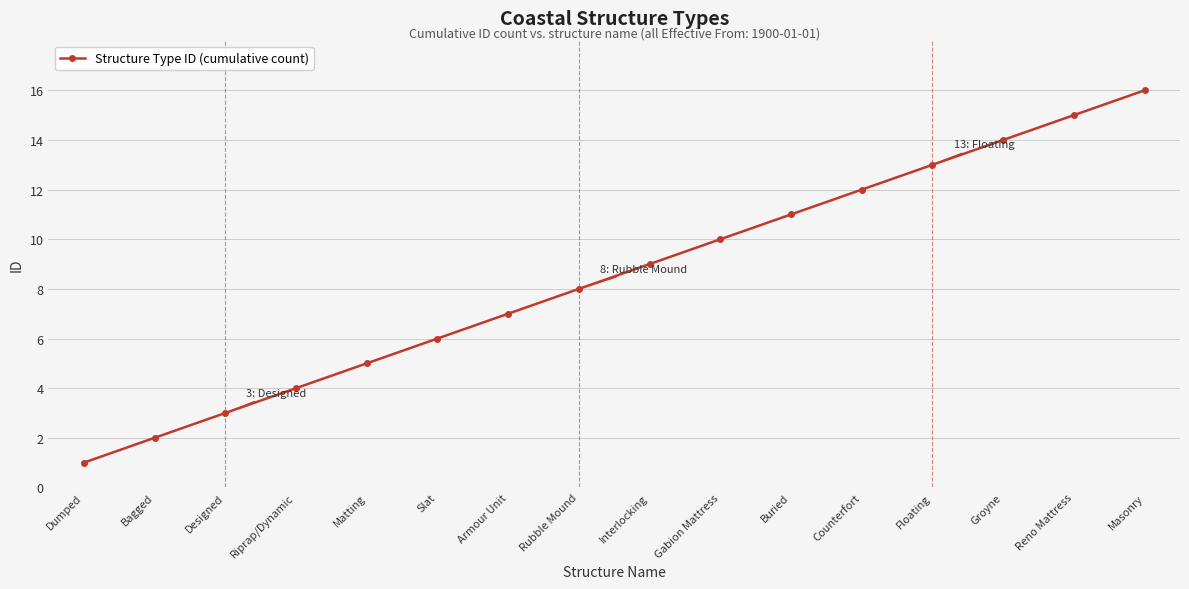

How many categories are shown in the chart?

16